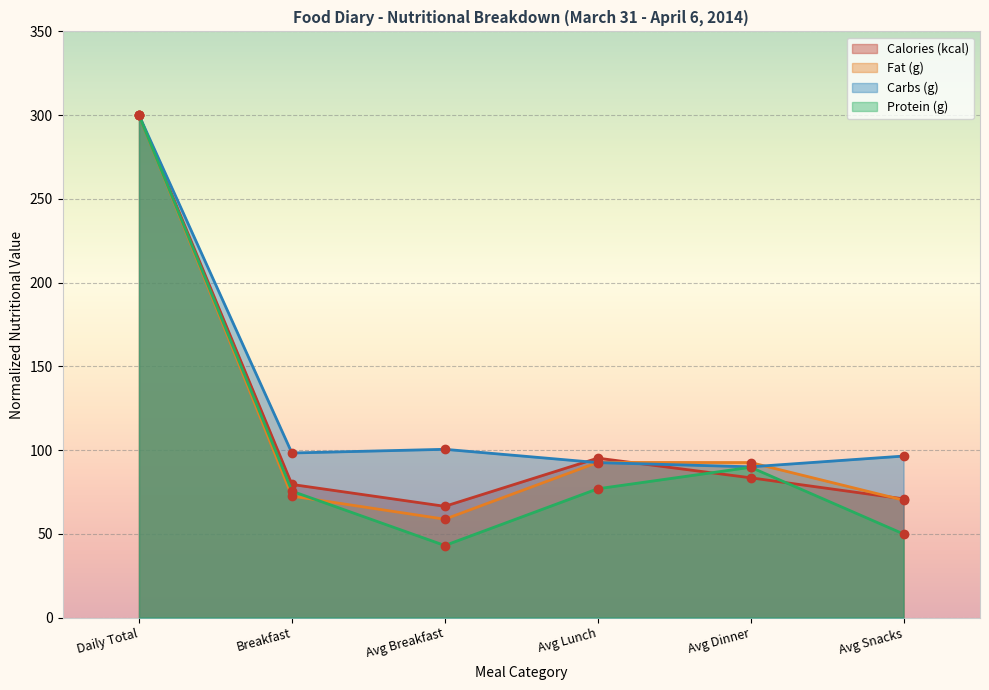

The Fat (g) series shows 92.7 at Avg Lunch. True or false?

True